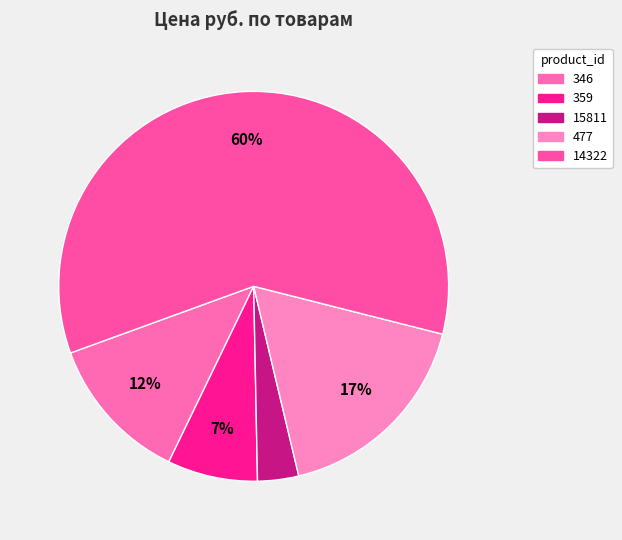

Count the number of slices in the pie.

5